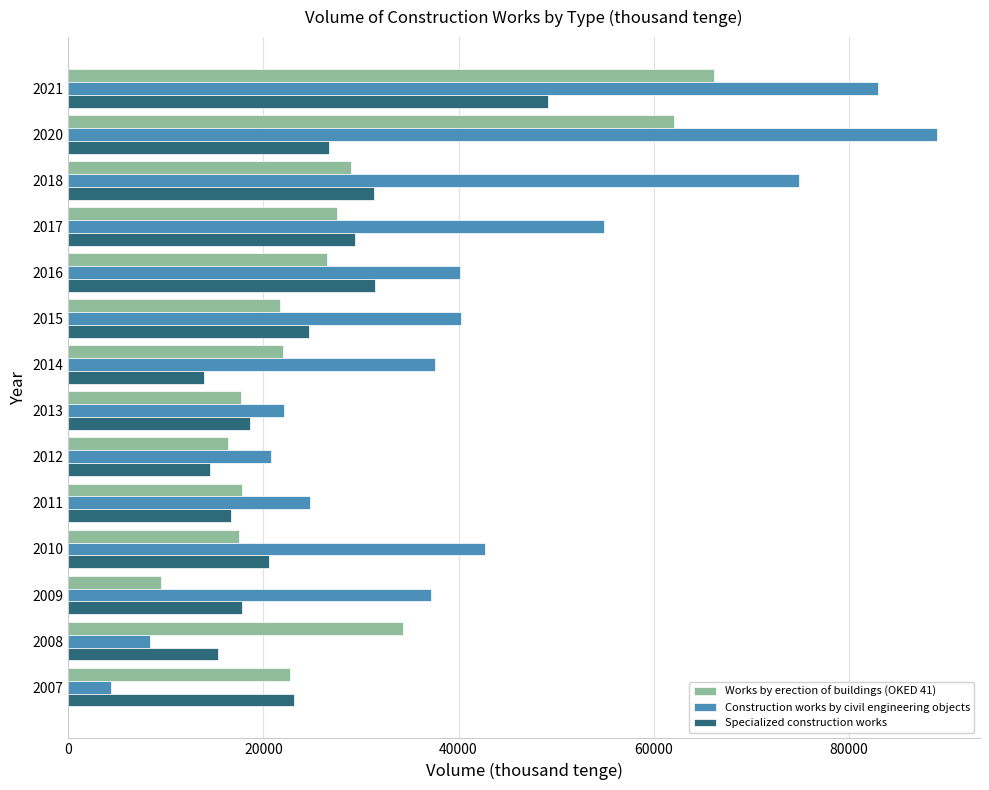

Rank the series by their average value, from highest to lowest.

Construction works by civil engineering objects, Works by erection of buildings (OKED 41), Specialized construction works